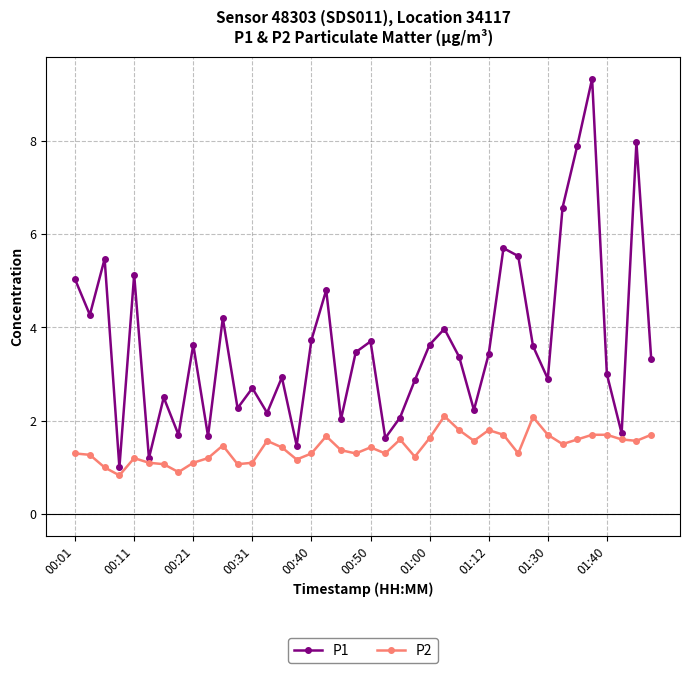

What is the average value of the P1 series?

3.6